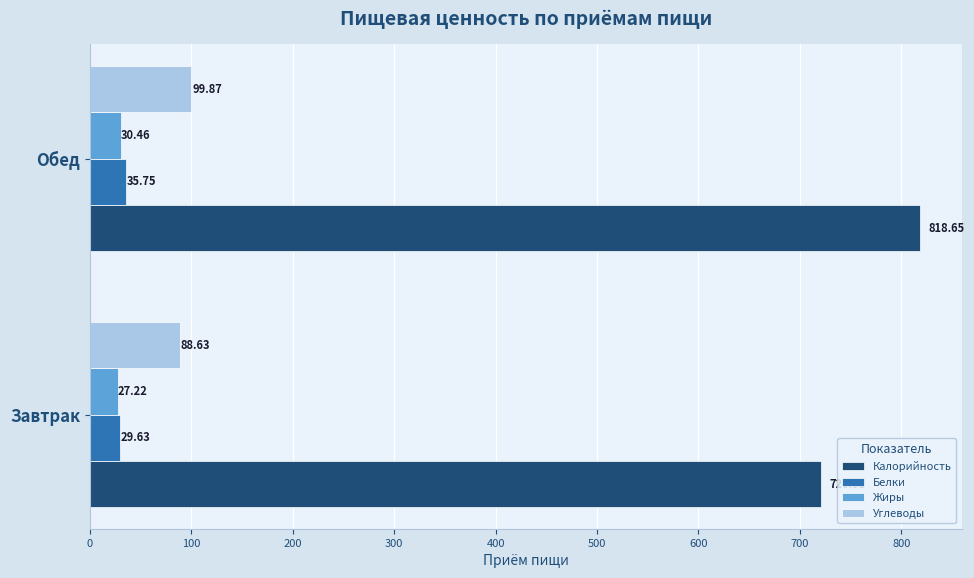

At Завтрак, list the series in order from smallest to largest.

Жиры, Белки, Углеводы, Калорийность